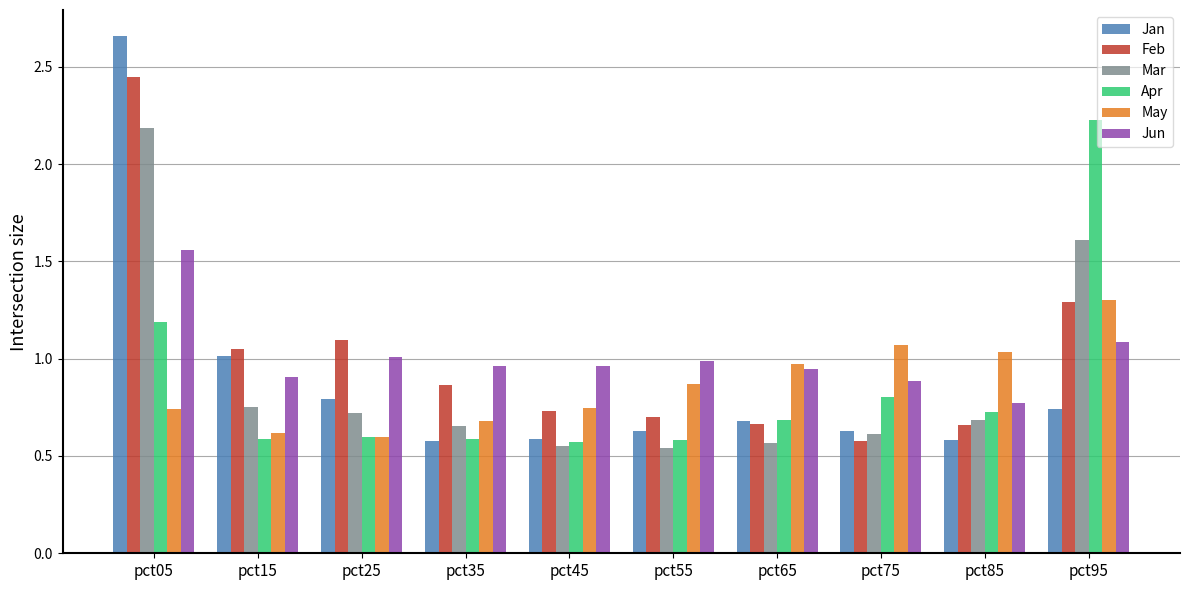

At how many categories does at least one series exceed 2?

2